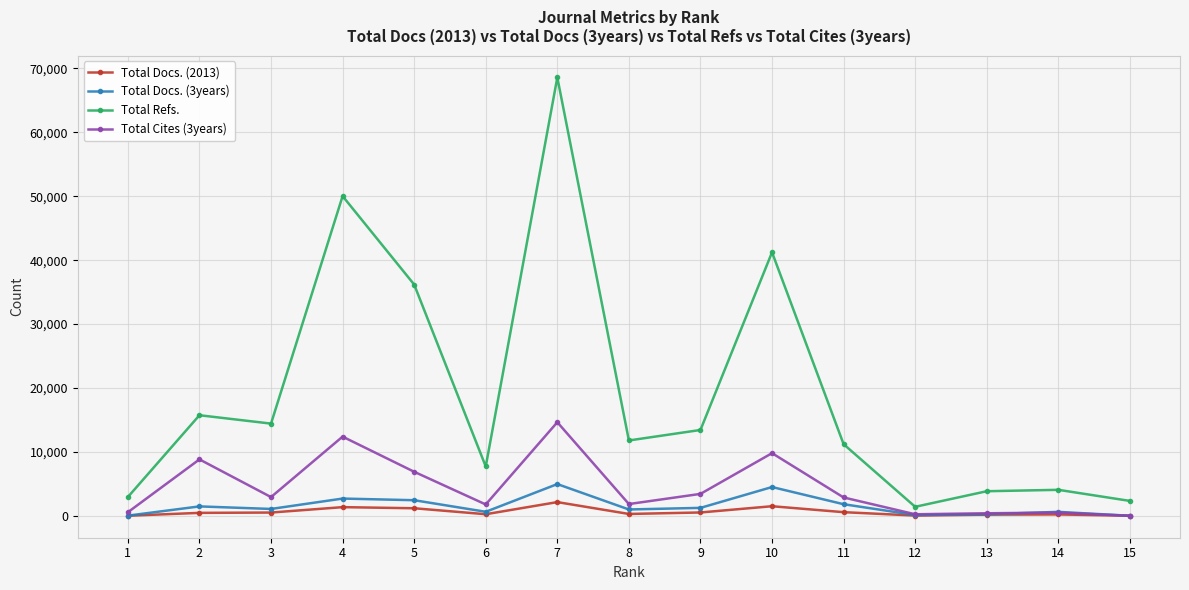

Is it true that Total Refs. equals 113383 at 7?

False